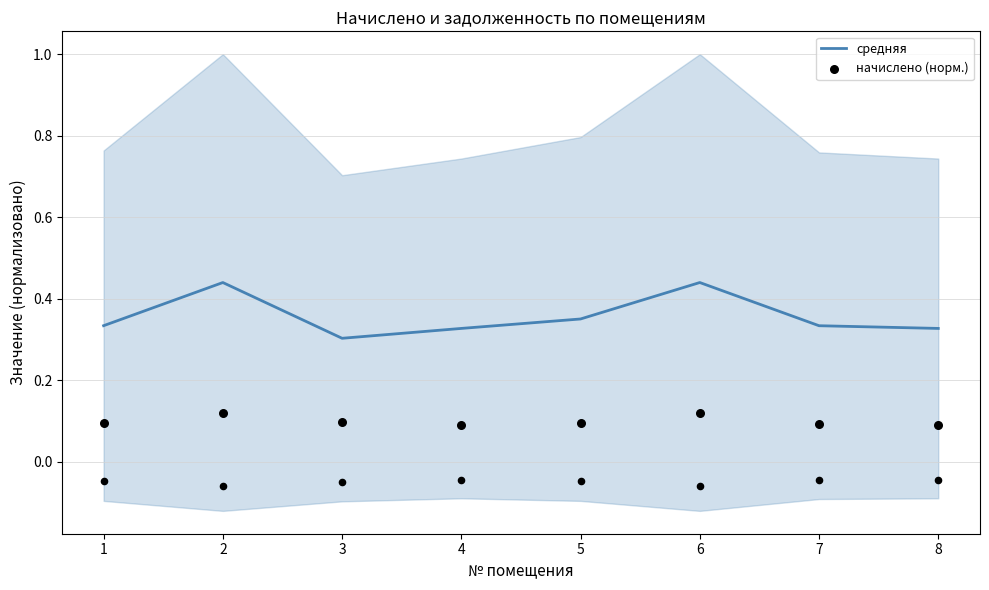

At which category is the sum across all series the highest?

2